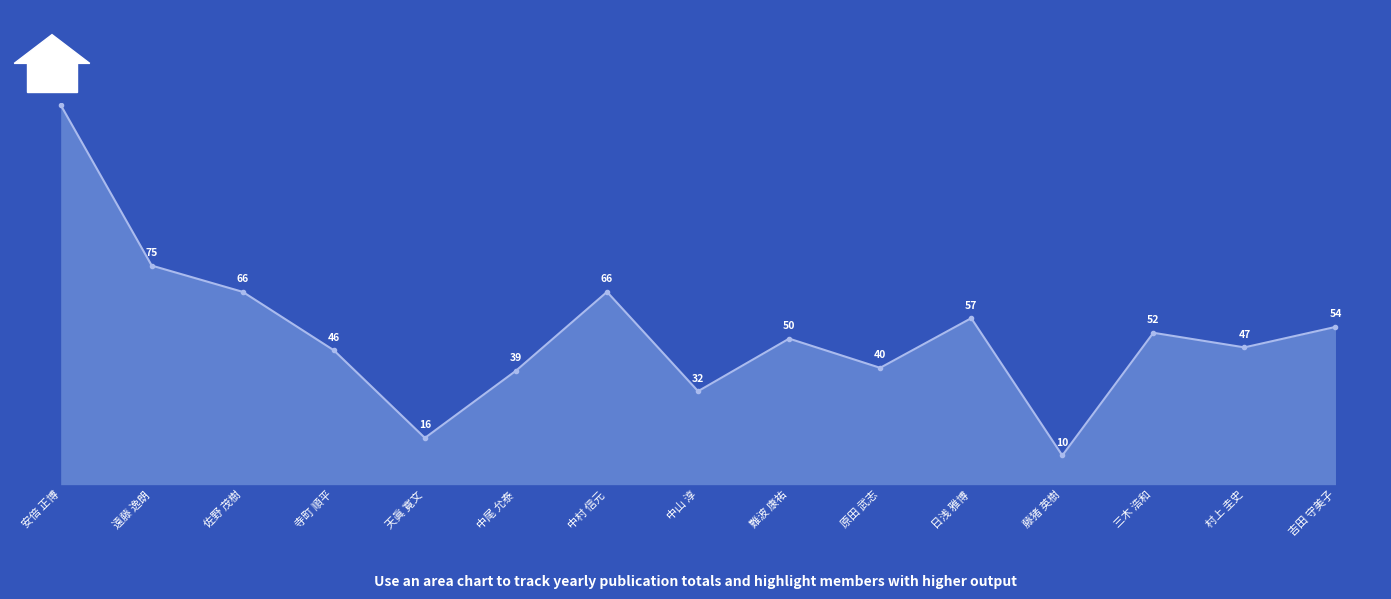

What is the difference between the values at 遠藤 逸朗 and 佐野 茂樹?

9